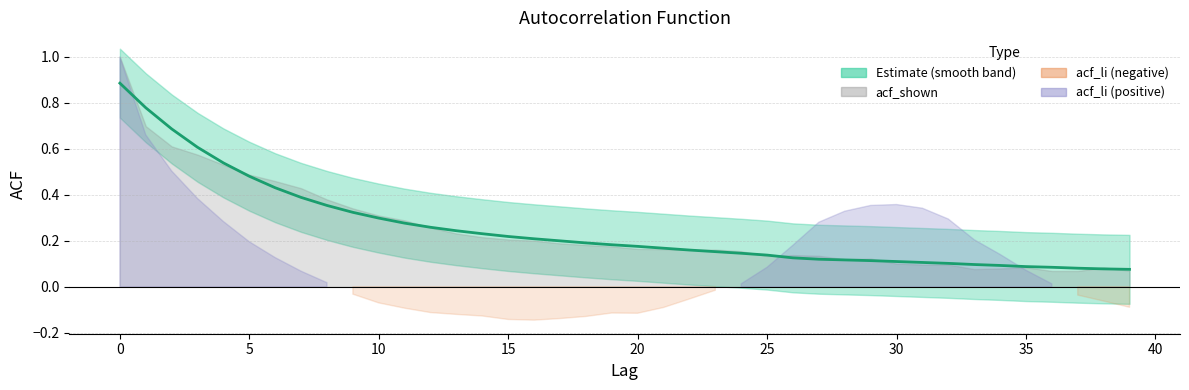

Is it true that the value at 15 is 0.2?

True